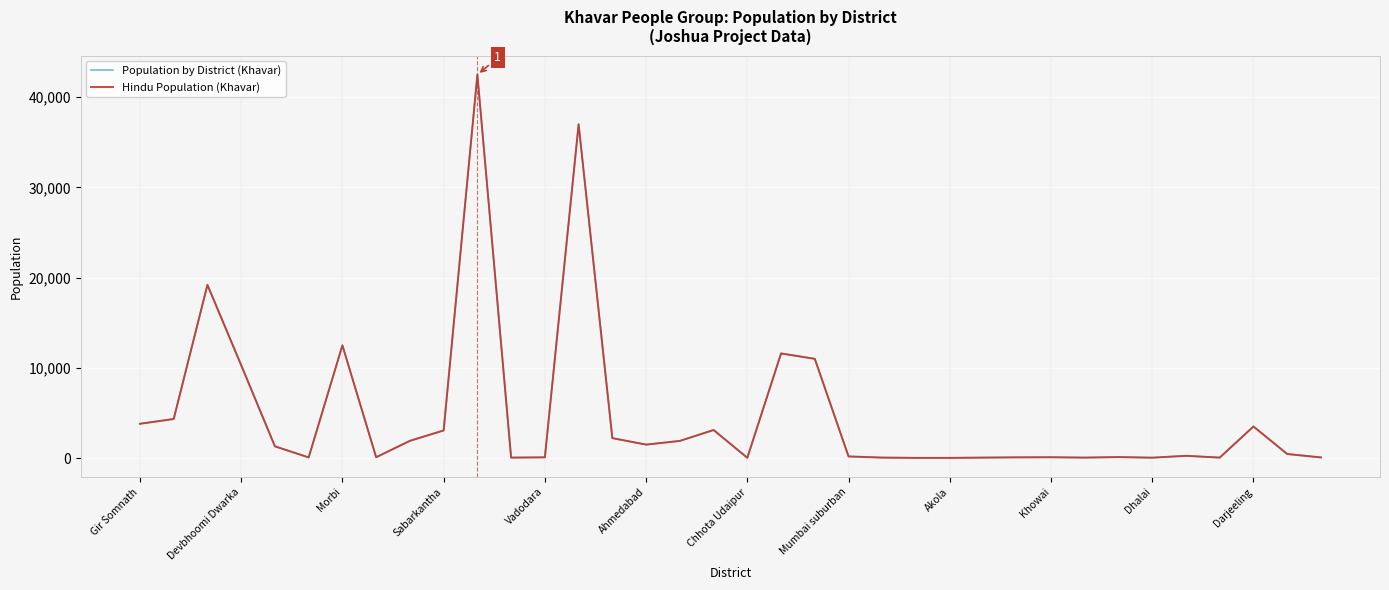

What is the difference between the second highest and second lowest values in the Hindu Population (Khavar) series?

36980